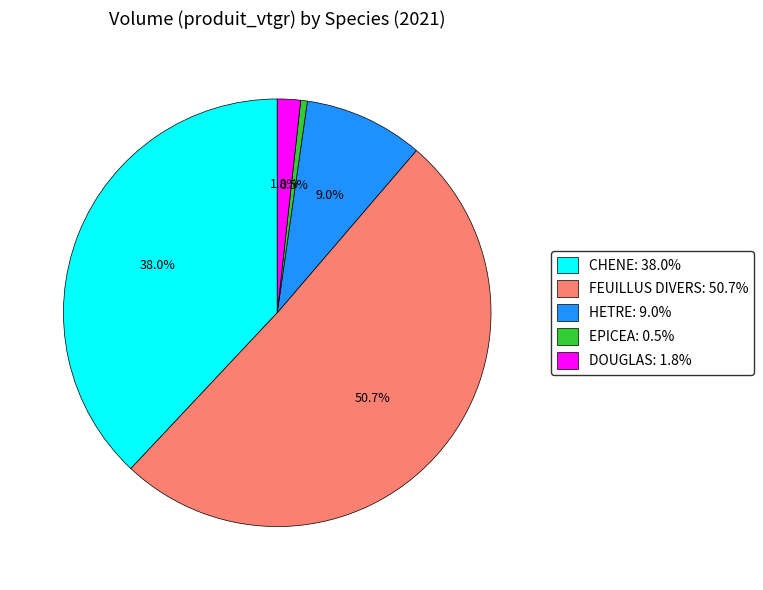

What is the smallest slice in the pie chart?

EPICEA